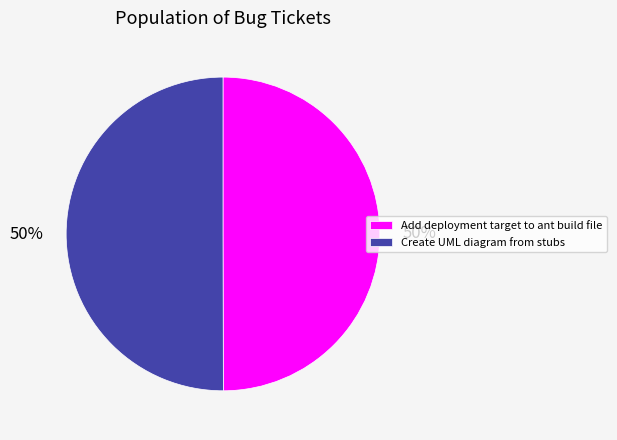

Approximately how many times larger is the value at Add deployment target to ant build file compared to Create UML diagram from stubs?

1.0